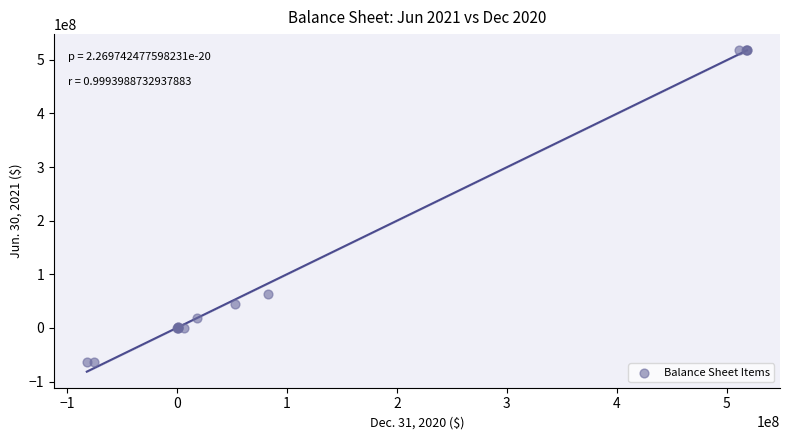

What Y value in the scatter plot is closest to 226730565?

63748675